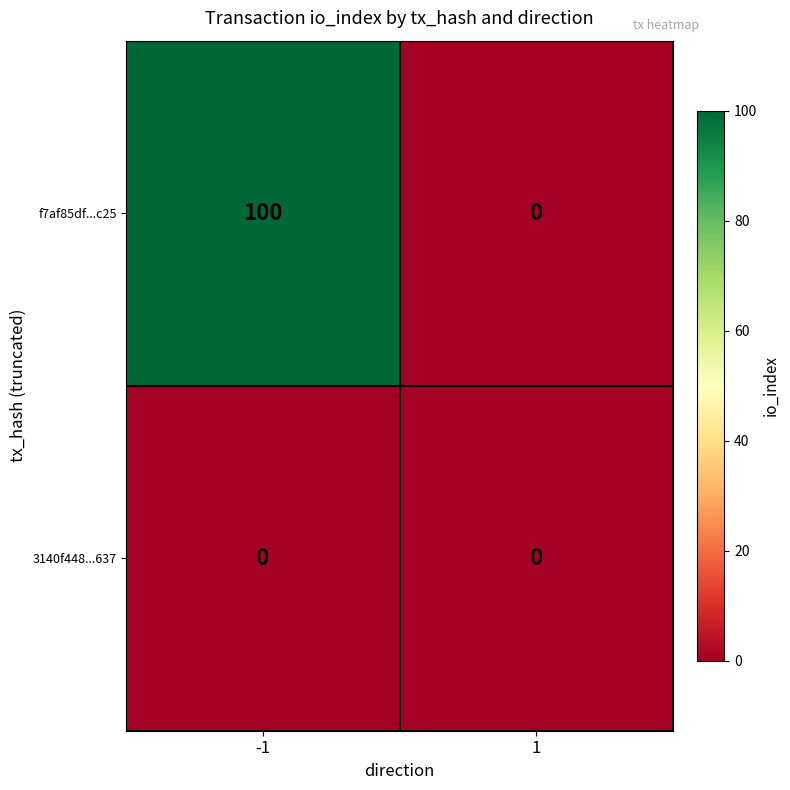

Reading left to right, list all the values displayed in this chart.

f7af85df...c25: 100	0
3140f448...637: 0	0